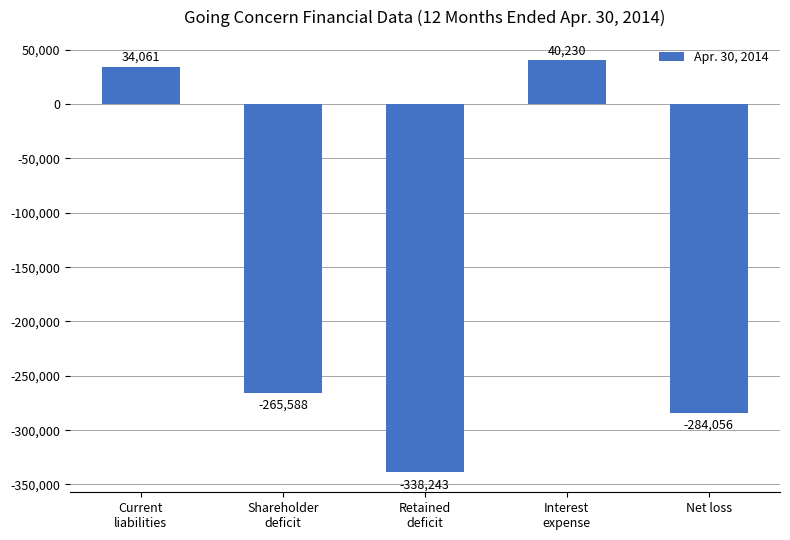

At which label is the value closest to -149006?

Shareholder
deficit